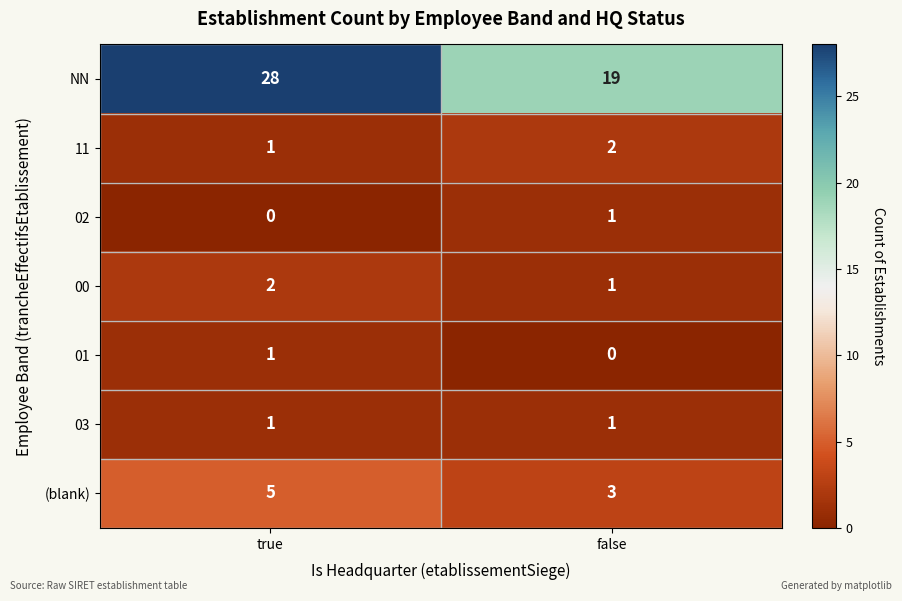

What is the approximate value of NN at false?

19